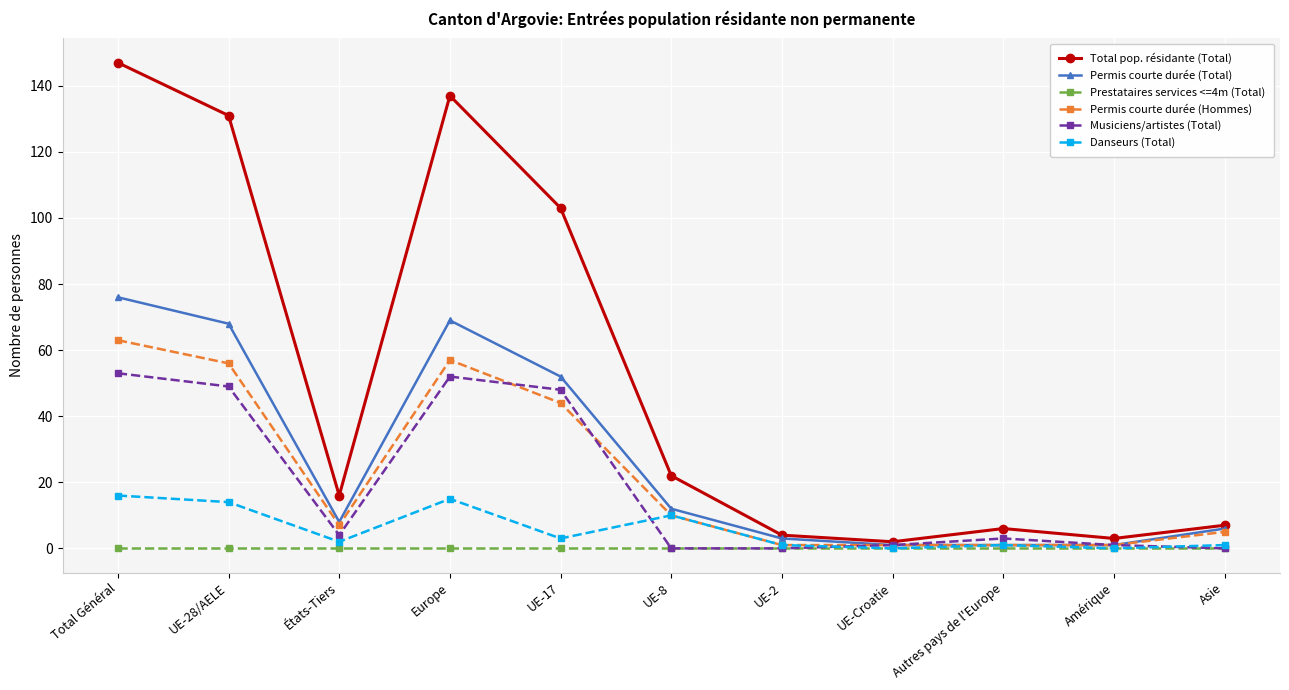

What is the total value across all series at UE-17?

250